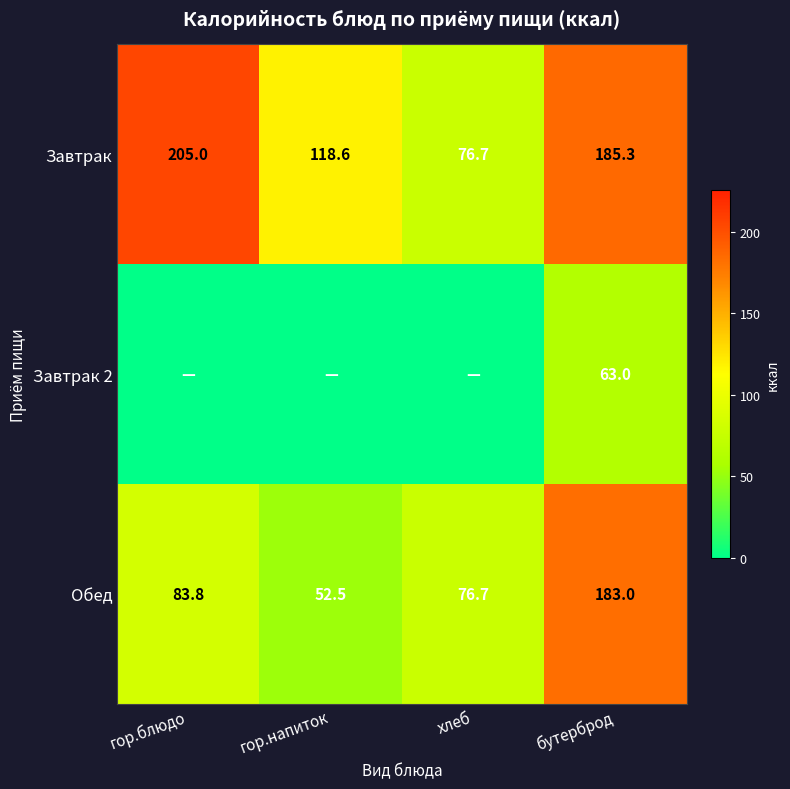

What is the difference between the Завтрак values at гор.напиток and гор.блюдо?

86.4